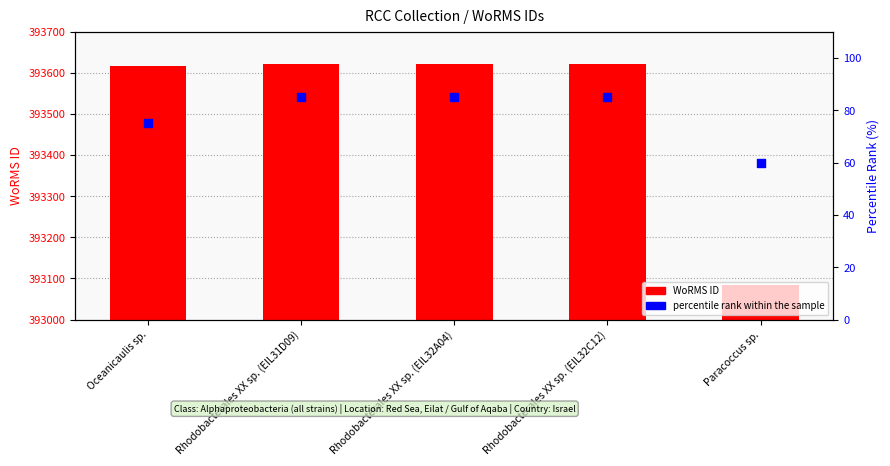

At how many categories does at least one series exceed 389196?

5